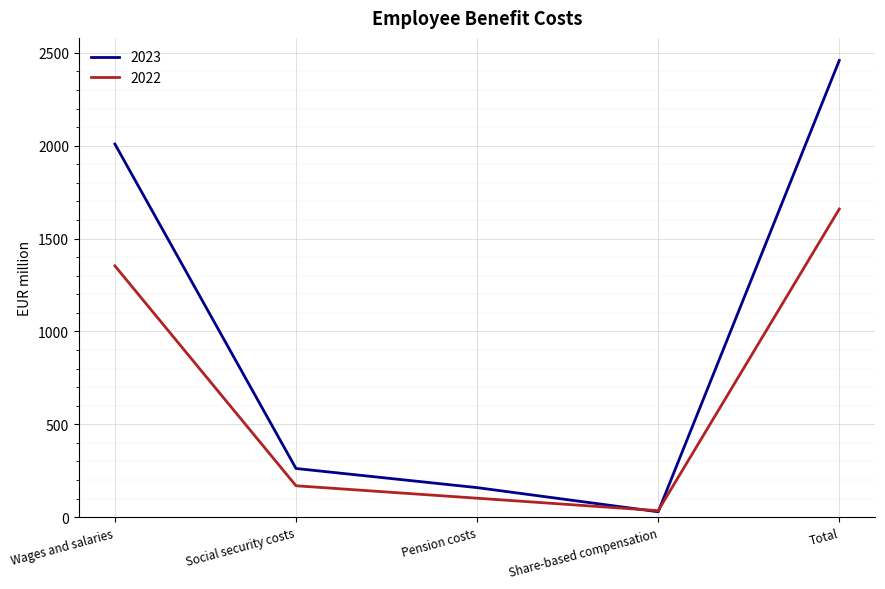

Is the value of 2023 at Social security costs greater than the value of 2022 at Total?

No